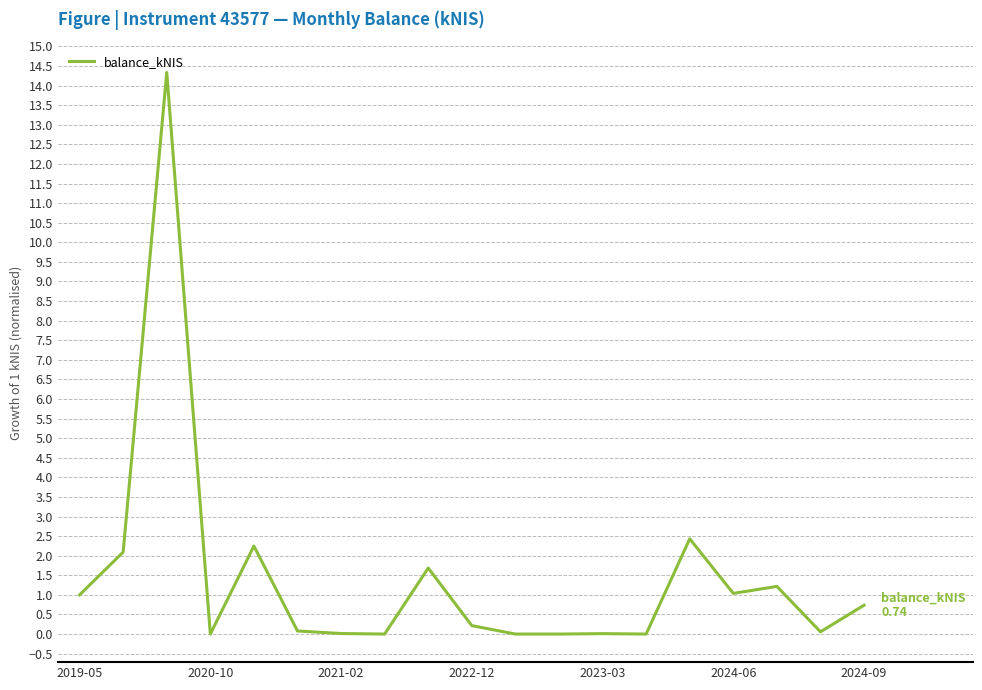

What is the maximum value shown in the chart?

14.3